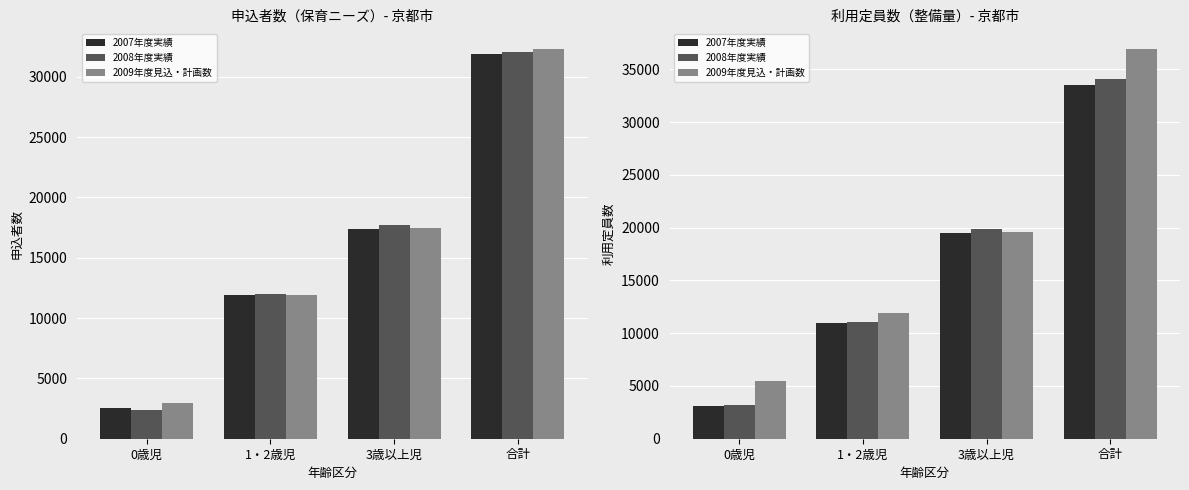

What is the minimum value for 2008年度実績?

3149